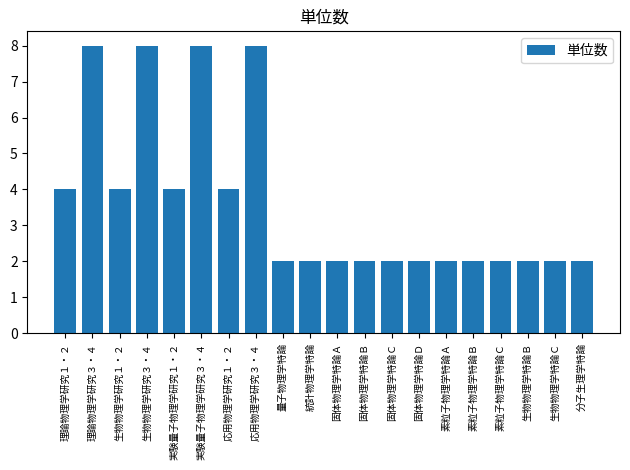

How many bars are there in total?

20